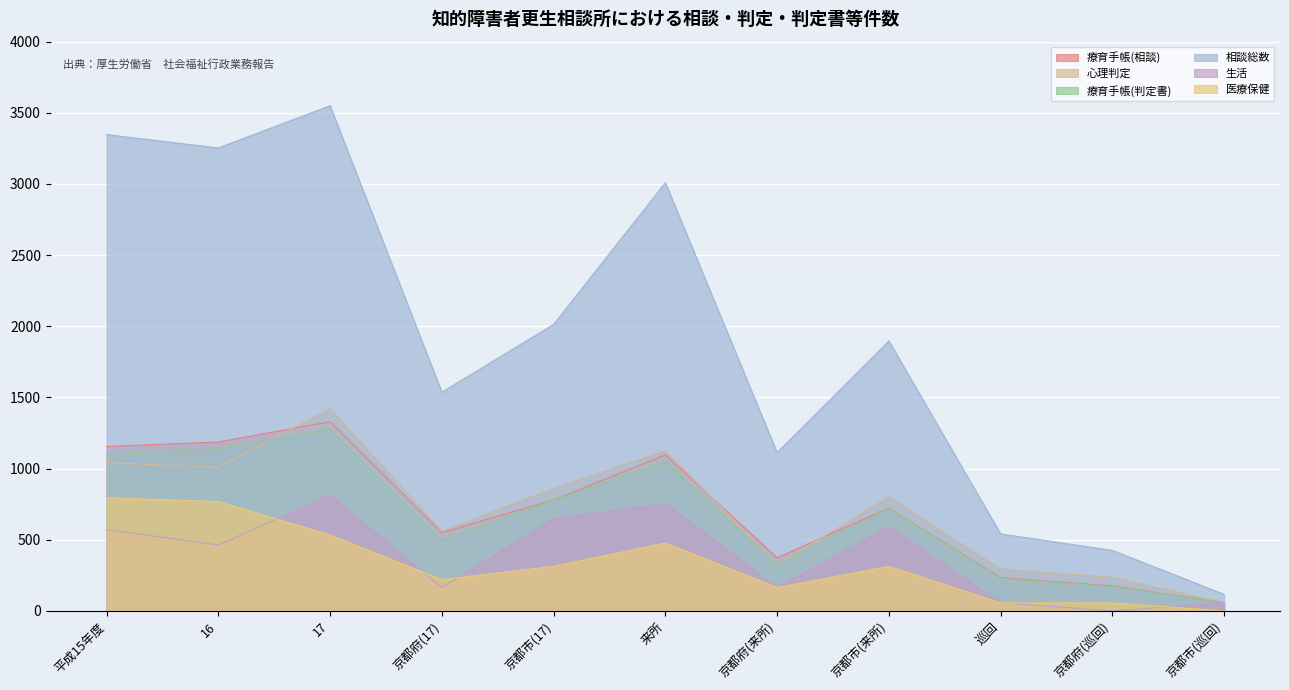

True or false: 医療保健 and 心理判定 intersect in this chart.

False